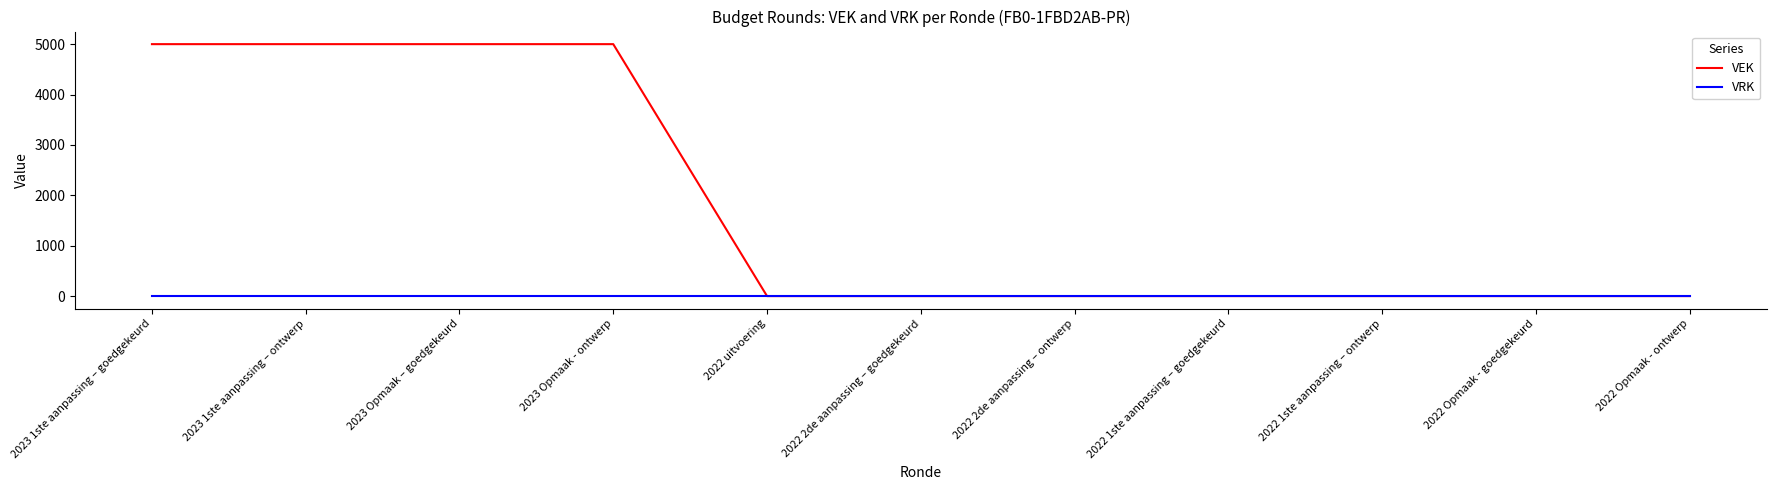

Which series has the largest range (max minus min)?

VEK